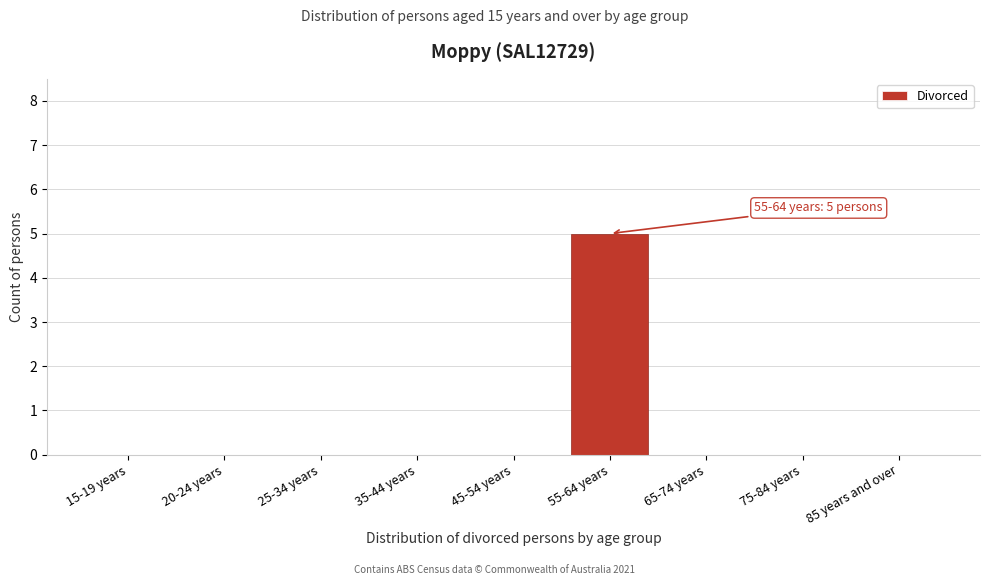

Reading left to right, extract all data points from this chart.

15-19 years=0	20-24 years=0	25-34 years=0	35-44 years=0	45-54 years=0	55-64 years=5	65-74 years=0	75-84 years=0	85 years and over=0